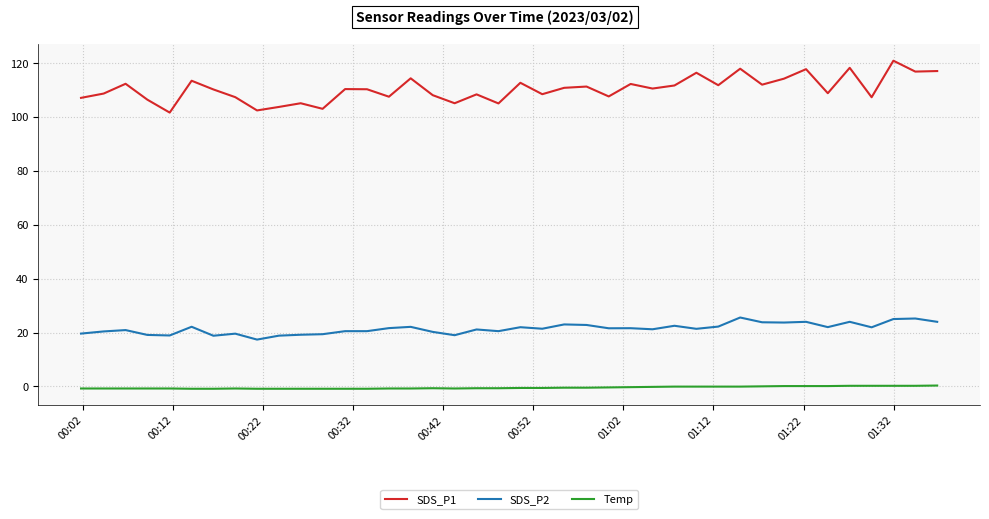

True or false: SDS_P1 and SDS_P2 cross at least once.

False